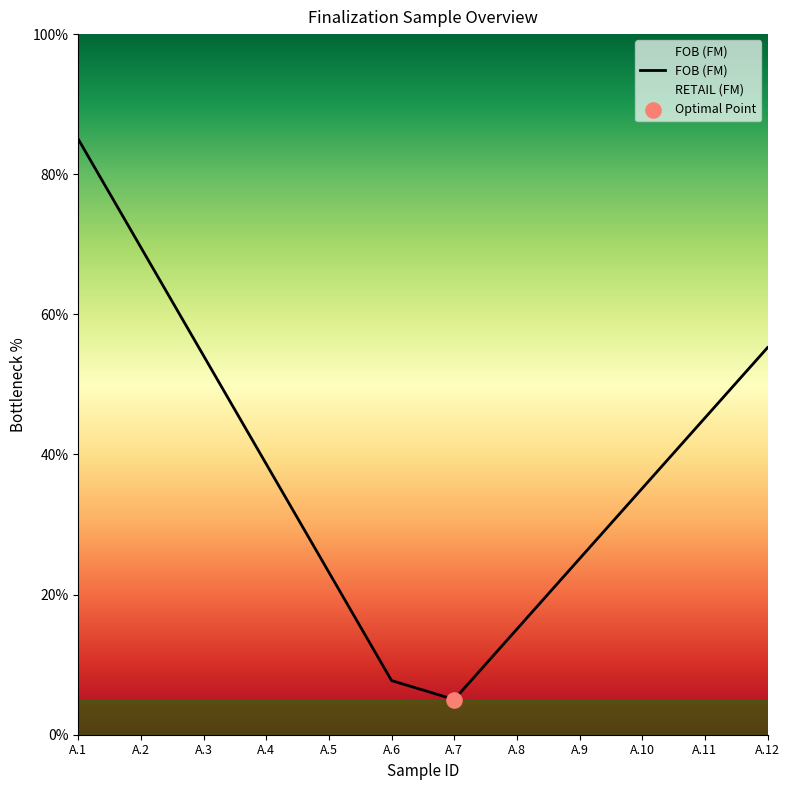

What is the change in value from A.3 to A.5?

-30.9